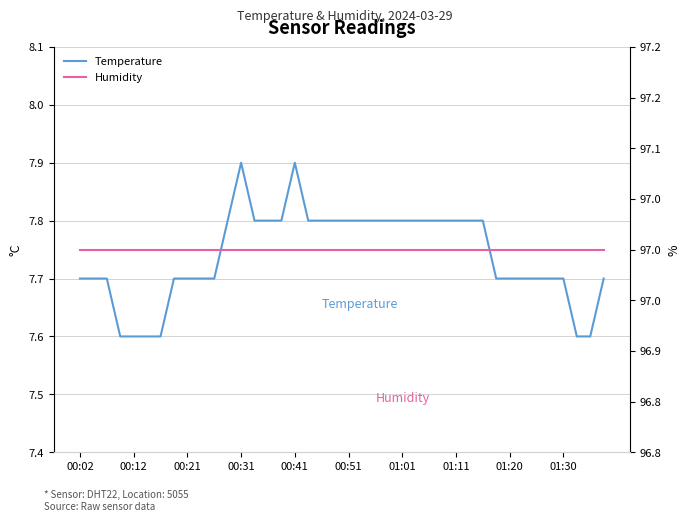

What are all the series names shown in the legend?

Temperature, Humidity